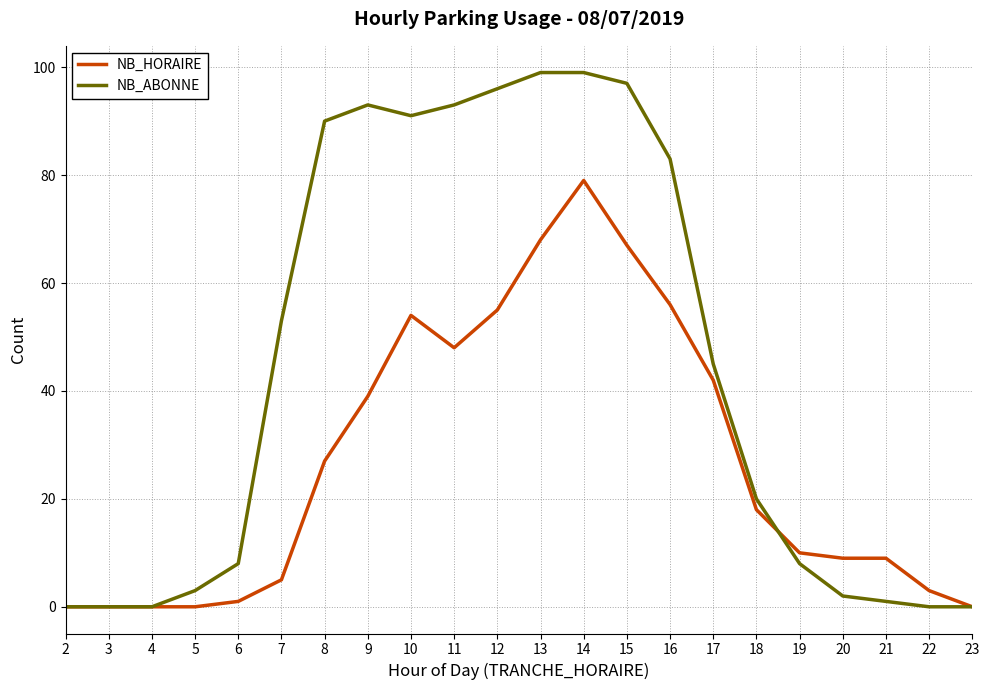

True or false: NB_ABONNE has a value of 4 at 19.

False